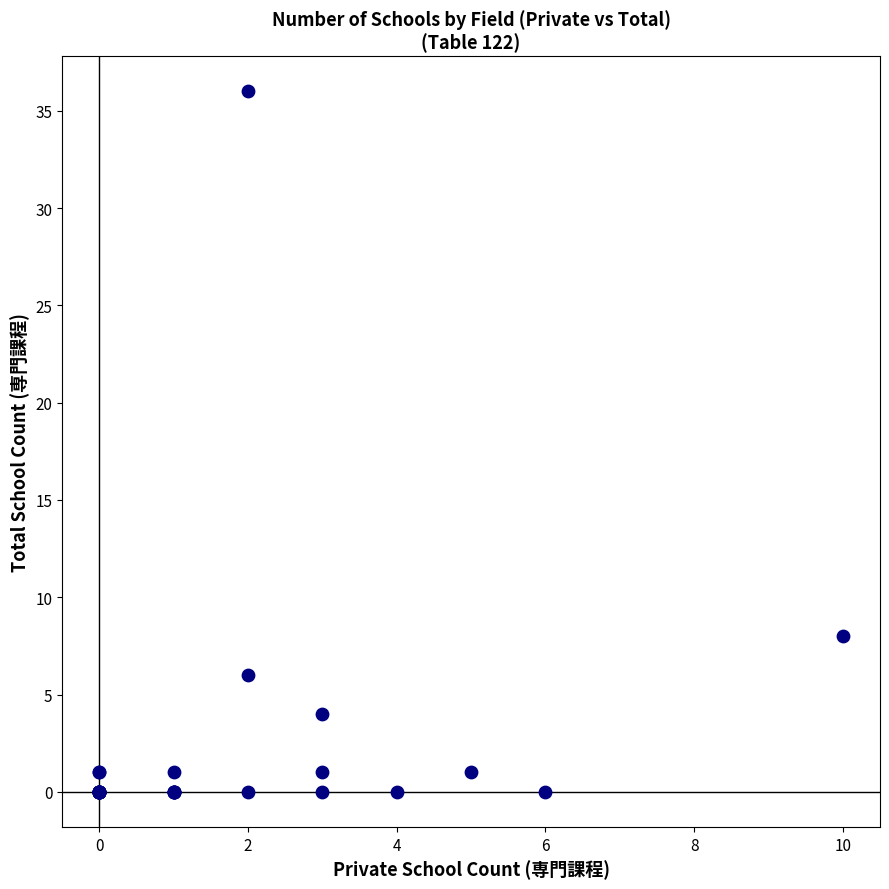

What Y value in the scatter plot is closest to 18?

8